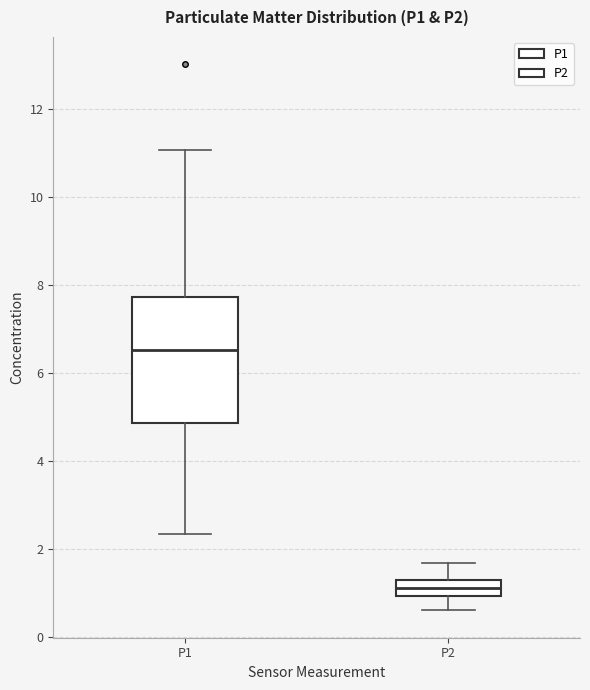

Which box has the highest median line?

P1